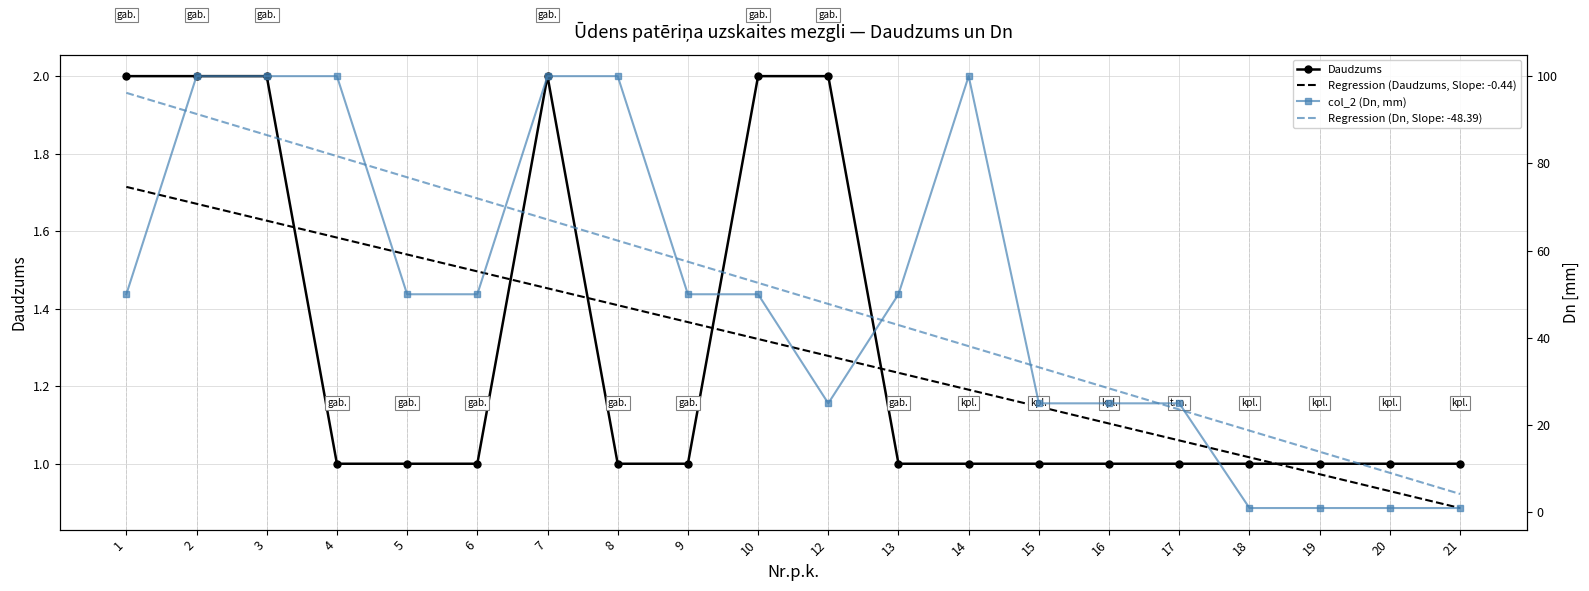

Is it true that col_2 (Dn, mm) equals 6 at 17?

False